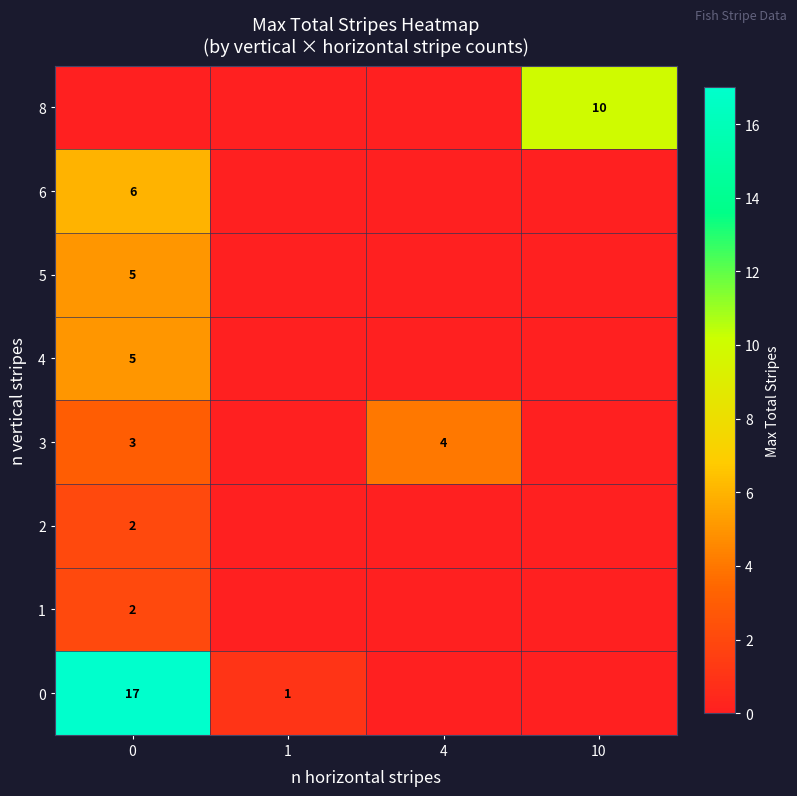

What is the spread (max minus min) of values at 10?

10